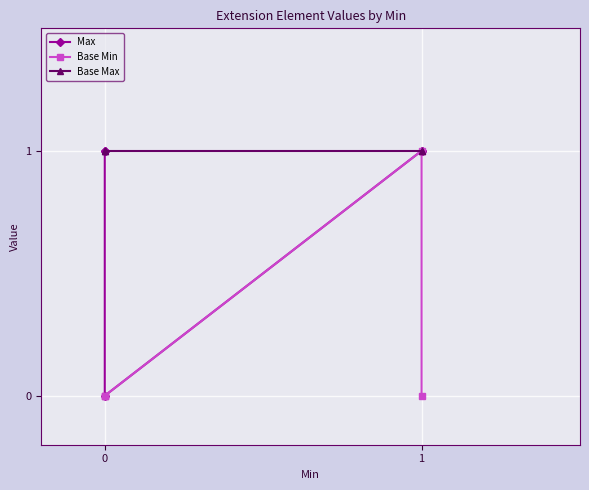

Reading right to left, list all the values displayed in this chart.

Max: 1	1	0	1	1
Base Min: 0	1	0	0	0
Base Max: 1	1	1	1	1